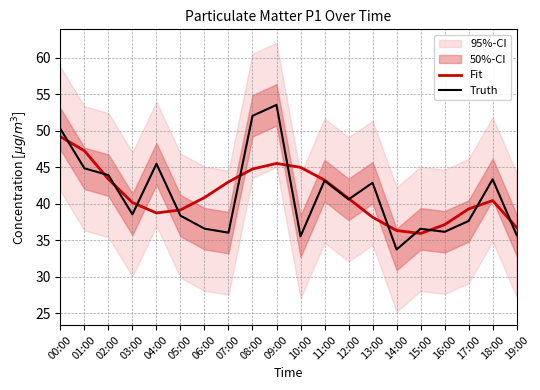

What is the label of the 9th point from the left?

08:00